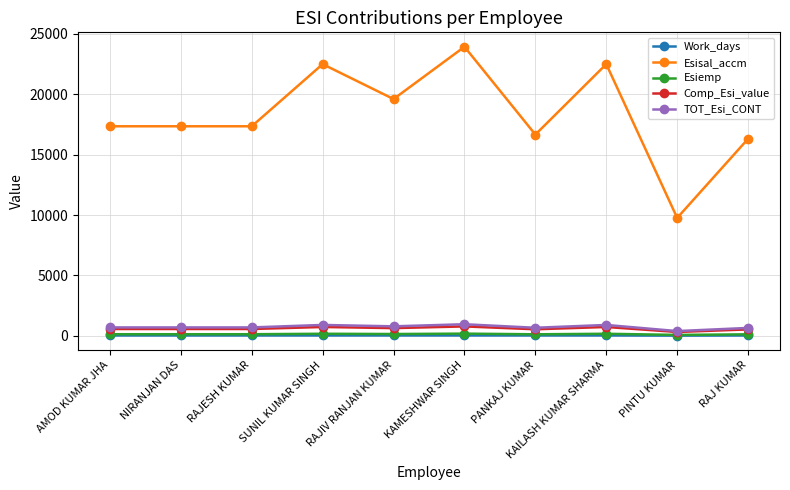

Is the value of Work_days at AMOD KUMAR JHA greater than the value of Comp_Esi_value at AMOD KUMAR JHA?

No